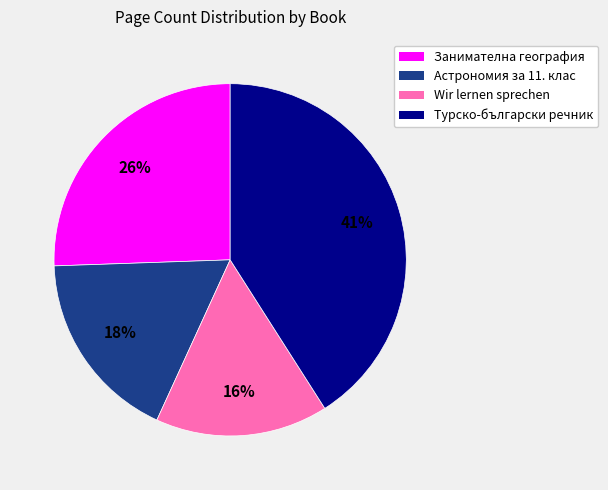

How many segments does this pie chart have?

4